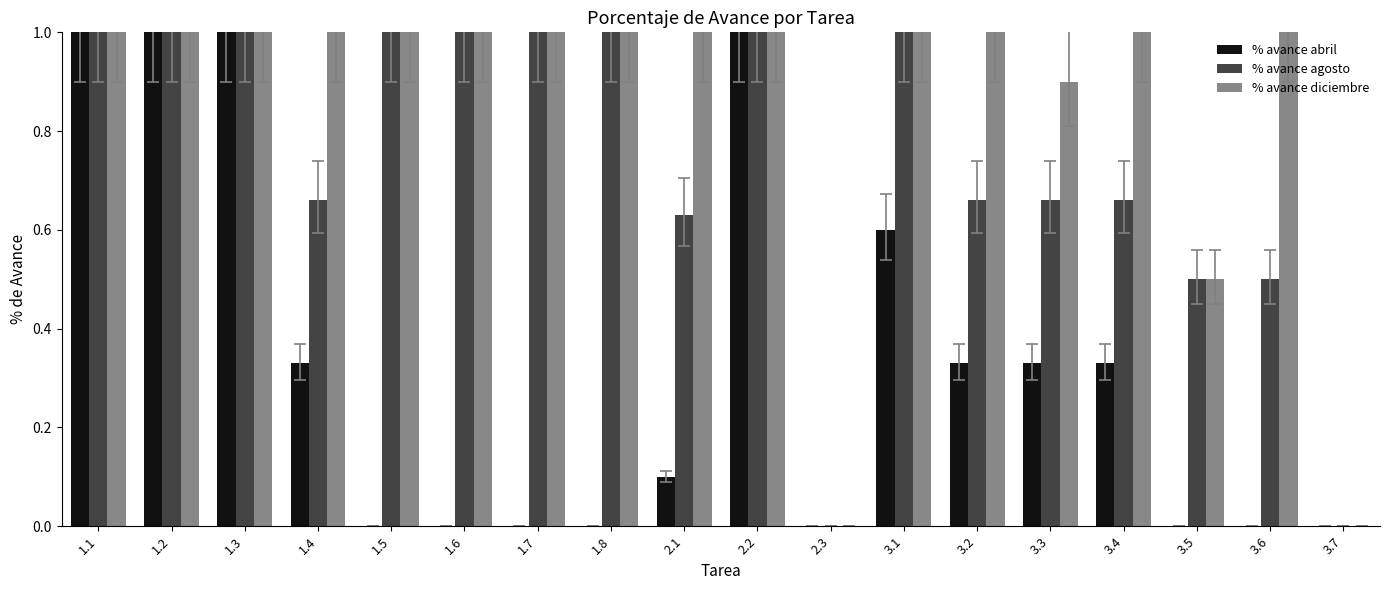

The % avance agosto series shows 0.3 at 1.4. True or false?

False